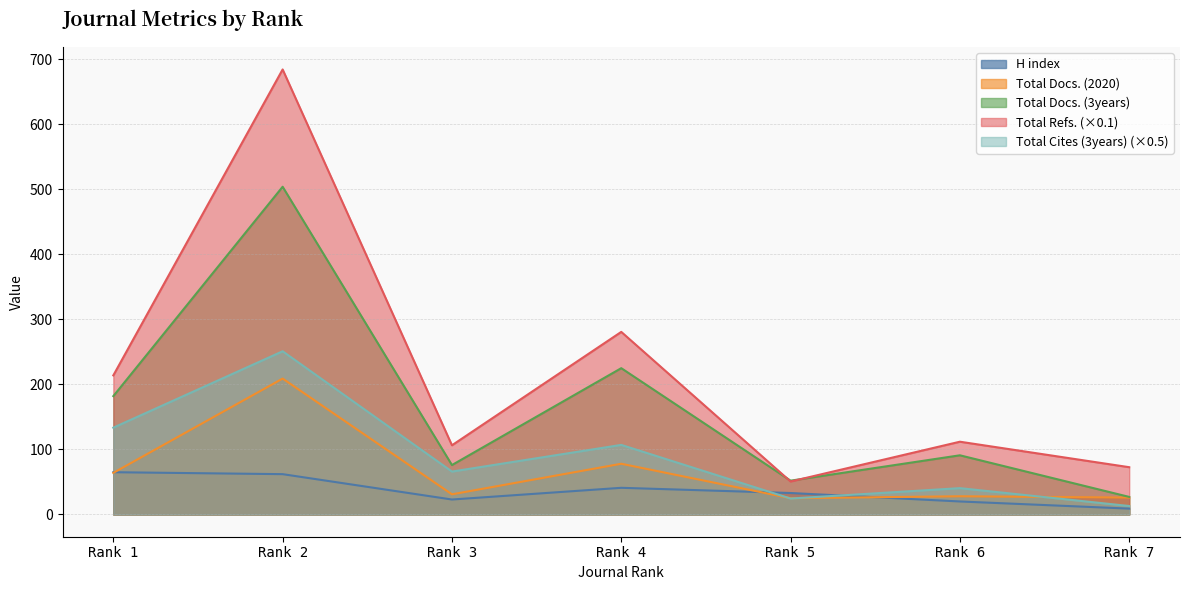

Reading left to right, what are all the values shown in this chart?

H index: Rank 1=65.0	Rank 2=62.0	Rank 3=23.0	Rank 4=41.0	Rank 5=33.0	Rank 6=20.0	Rank 7=9.0
Total Docs. (2020): Rank 1=64.0	Rank 2=209.0	Rank 3=31.0	Rank 4=78.0	Rank 5=25.0	Rank 6=28.0	Rank 7=26.0
Total Docs. (3years): Rank 1=182.0	Rank 2=504.0	Rank 3=76.0	Rank 4=225.0	Rank 5=52.0	Rank 6=91.0	Rank 7=27.0
Total Refs.: Rank 1=213.9	Rank 2=684.4	Rank 3=106.4	Rank 4=280.8	Rank 5=50.7	Rank 6=111.9	Rank 7=72.7
Total Cites (3years): Rank 1=133.5	Rank 2=251.0	Rank 3=66.0	Rank 4=107.0	Rank 5=24.5	Rank 6=40.5	Rank 7=13.0